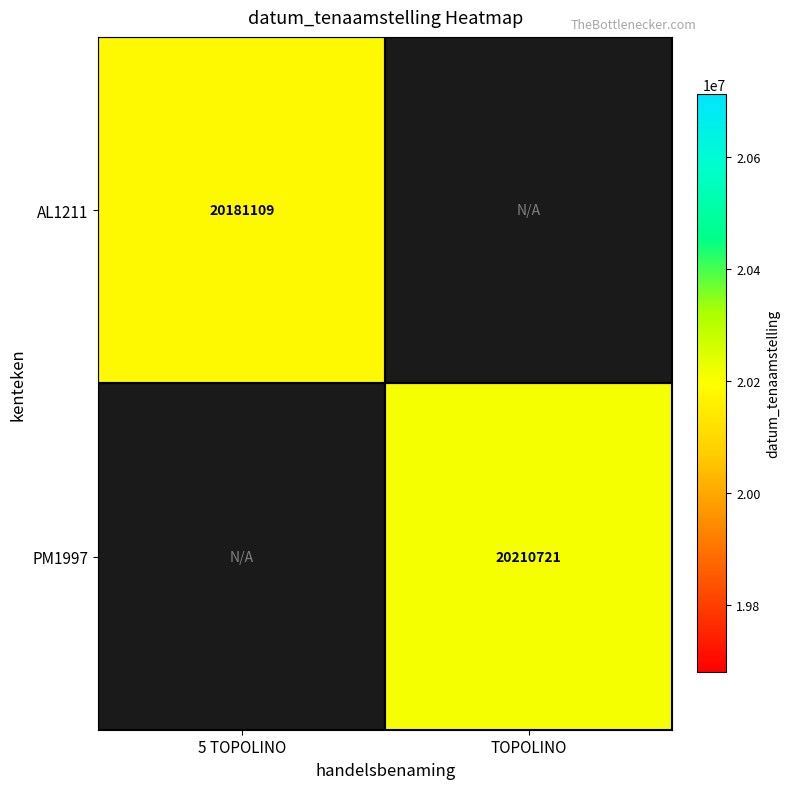

What is the maximum value for AL1211?

20181109.0